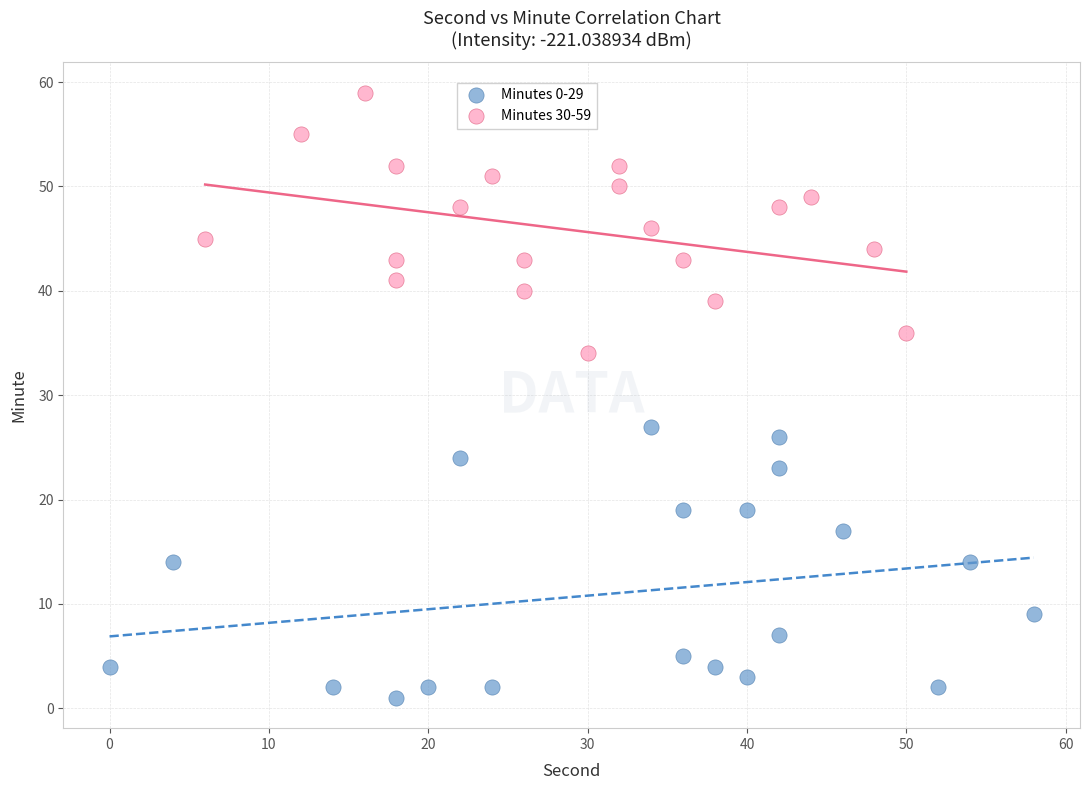

Which series reaches the minimum Y coordinate?

Minutes 0-29